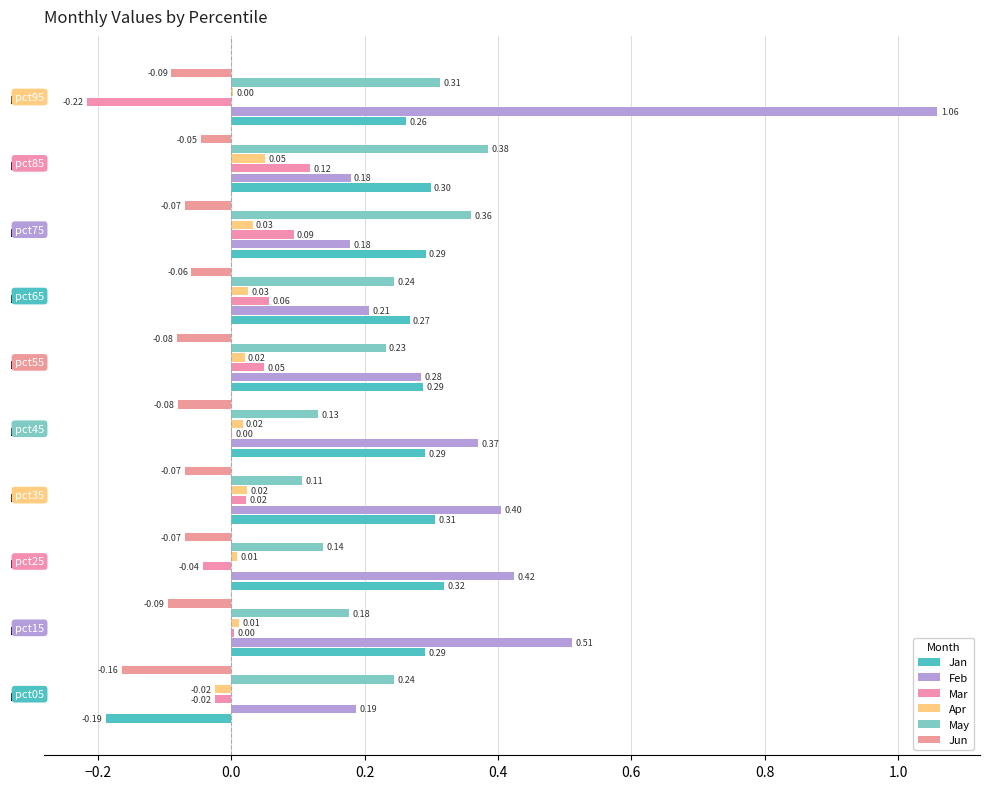

What is the difference between the maximum and minimum values in the Mar series?

0.3